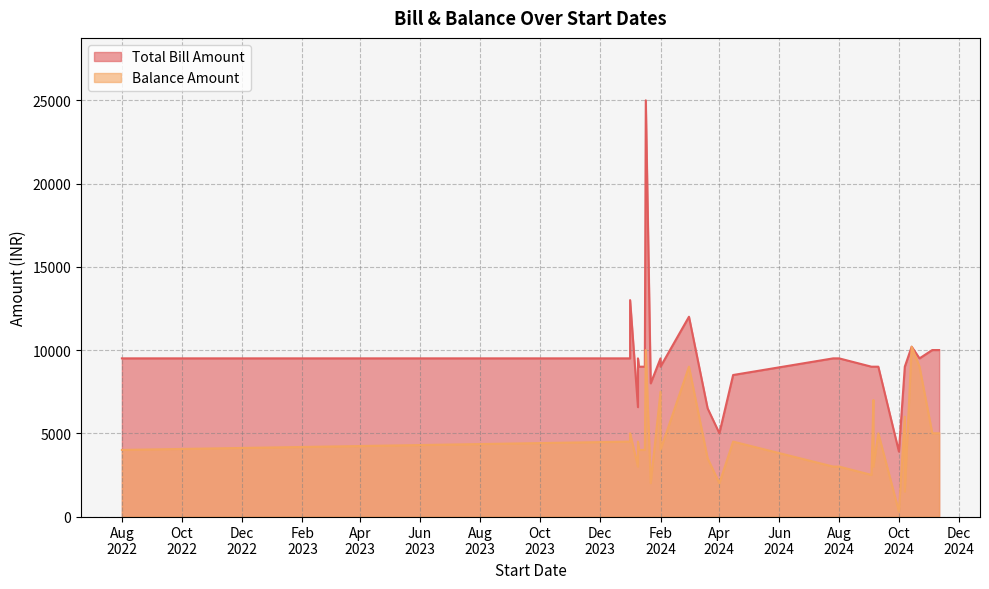

Rank the series by their average value, from highest to lowest.

Total Bill Amount, Balance Amount